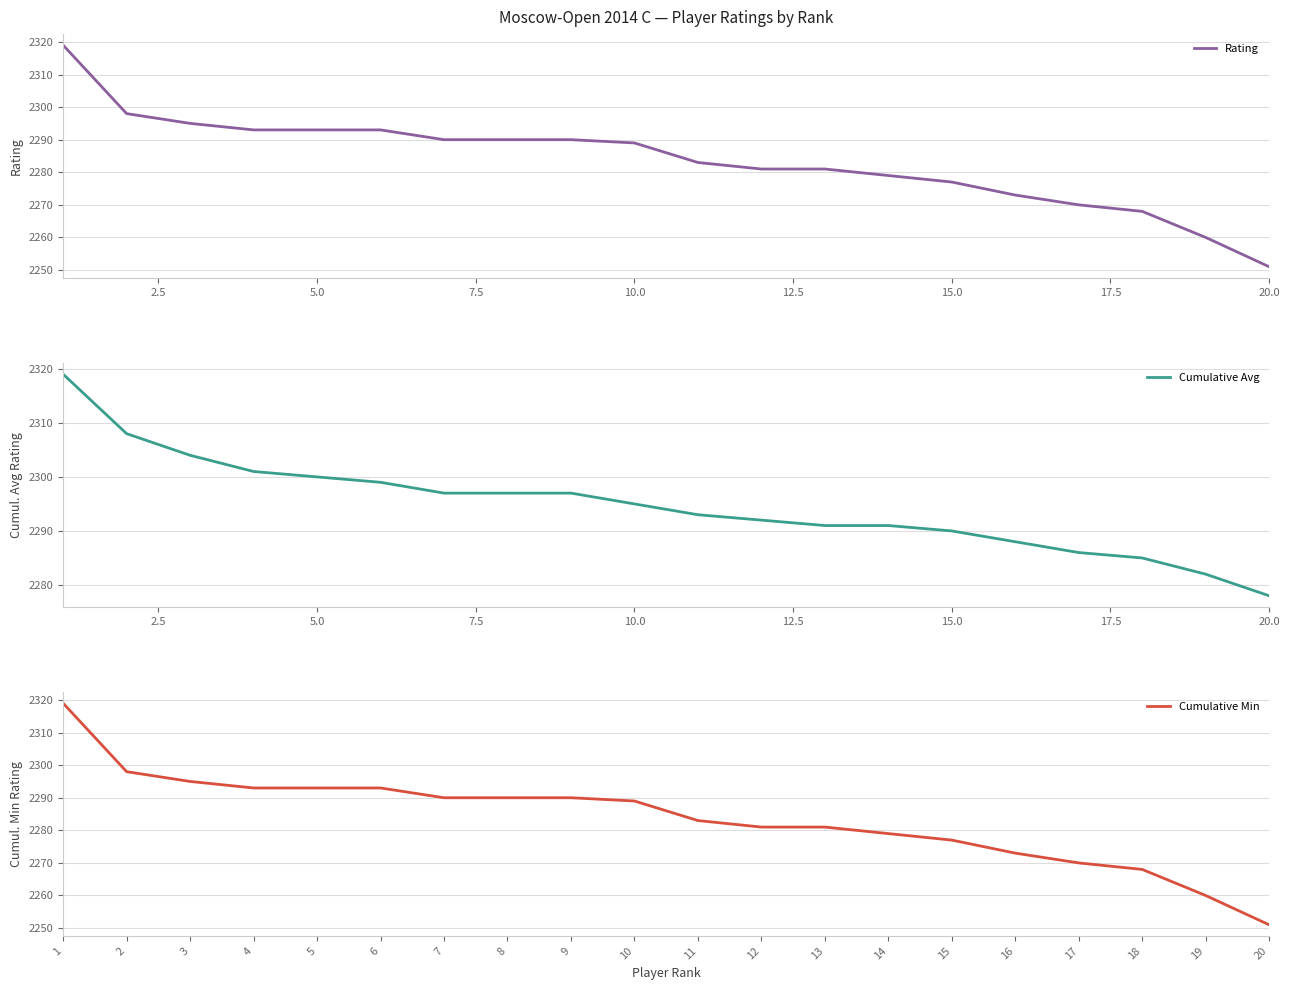

How many categories are shown in the chart?

20